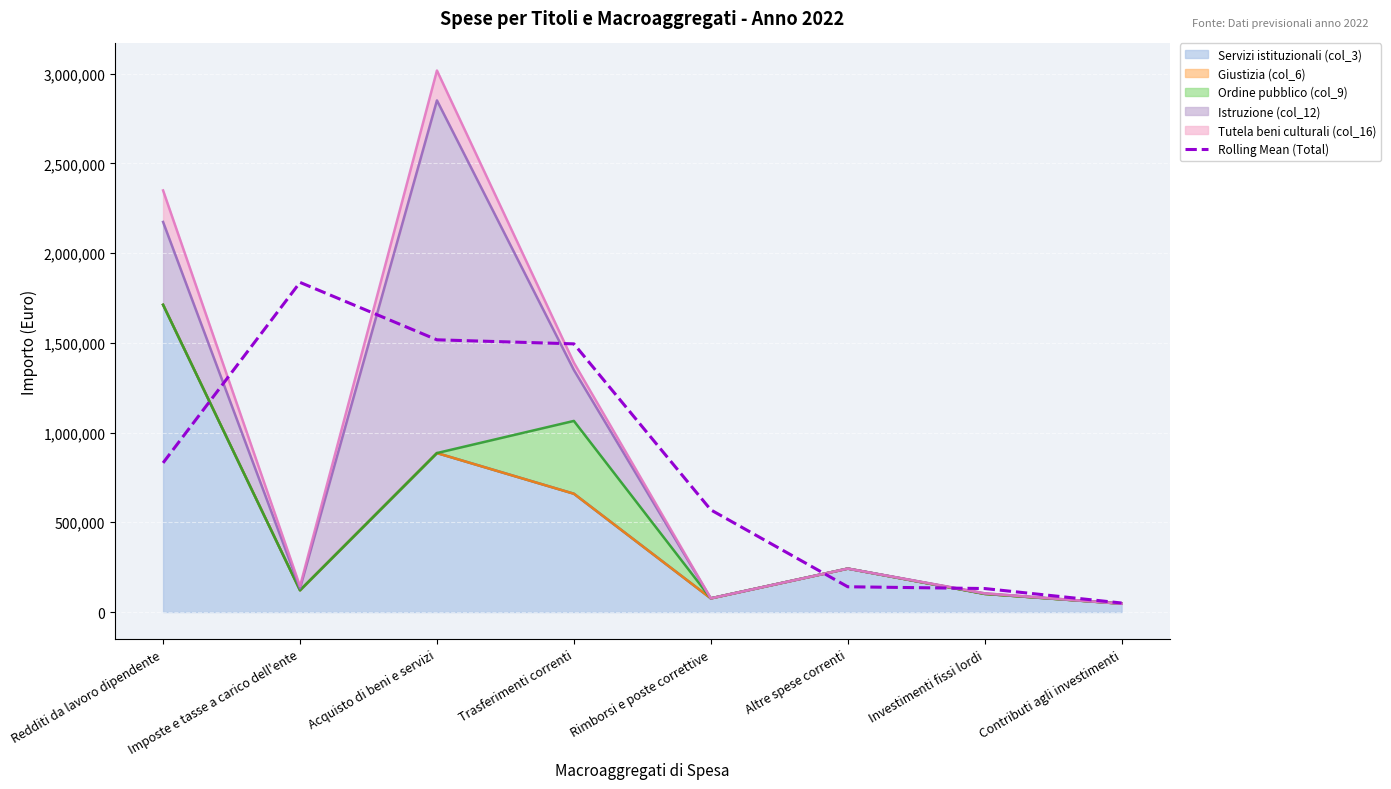

Which has a higher value, Acquisto di beni e servizi or Rimborsi e poste correttive?

Acquisto di beni e servizi